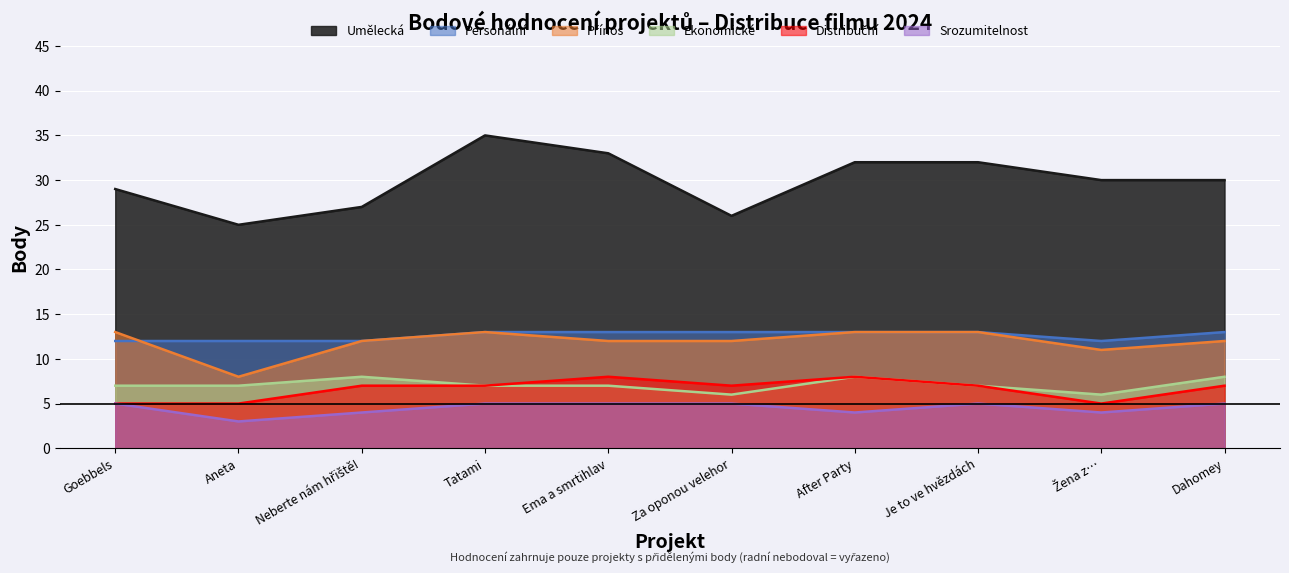

How many values in the Umělecká series are below 30?

4